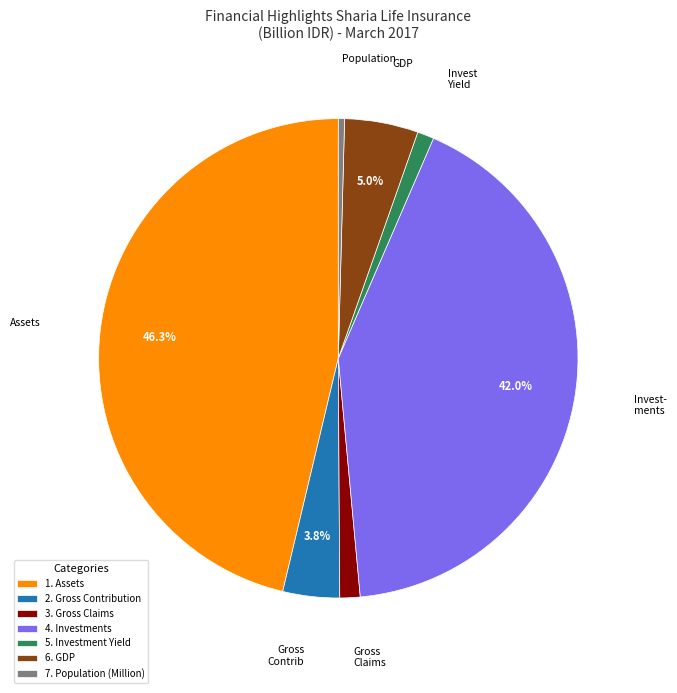

How many segments does this pie chart have?

7